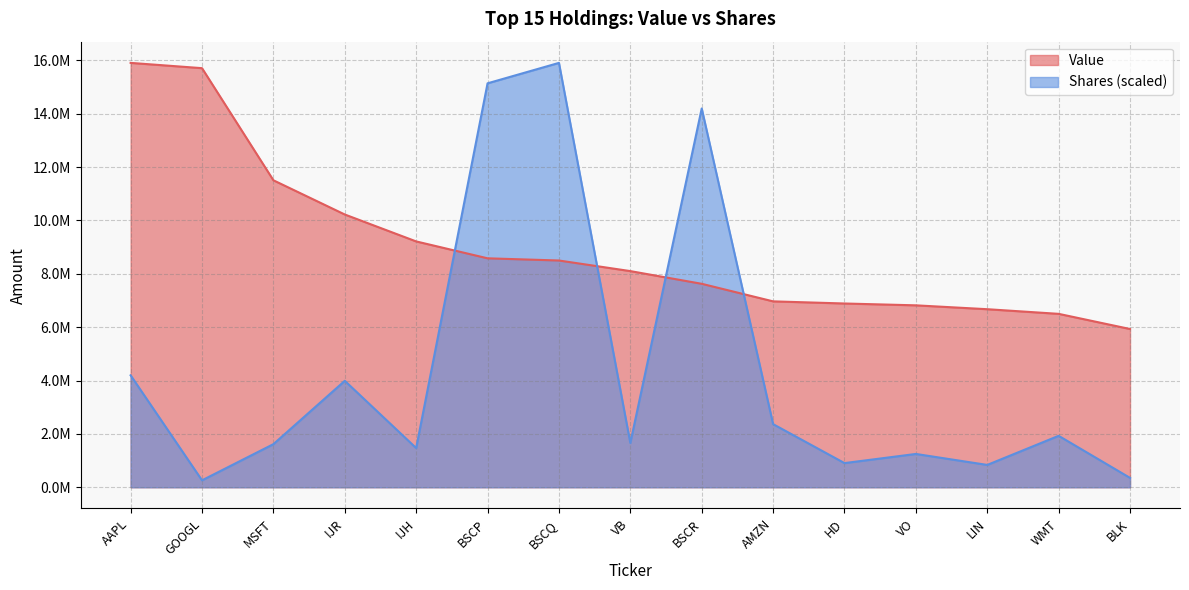

What is the label of the 12th point from the right?

IJR